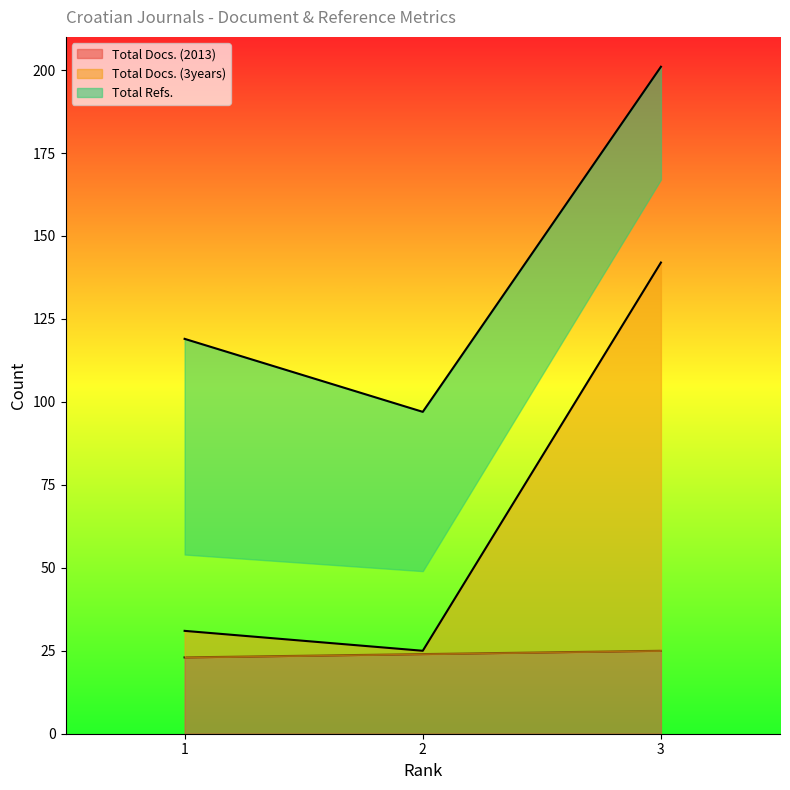

Reading left to right, extract all data points from this chart.

Total Docs. (2013): 1=23	2=24	3=25
Total Docs. (3years): 1=31	2=25	3=142
Total Refs.: 1=119	2=97	3=201